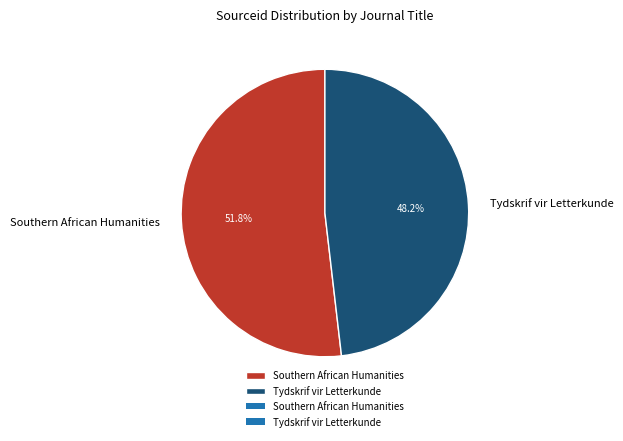

To the nearest percent, what is the combined percentage of Southern African Humanities and Tydskrif vir Letterkunde?

100%